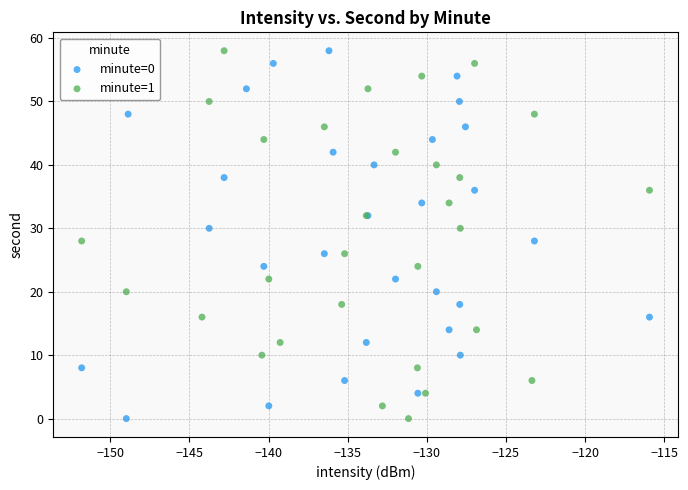

What are all the series names shown in the legend?

minute=0, minute=1